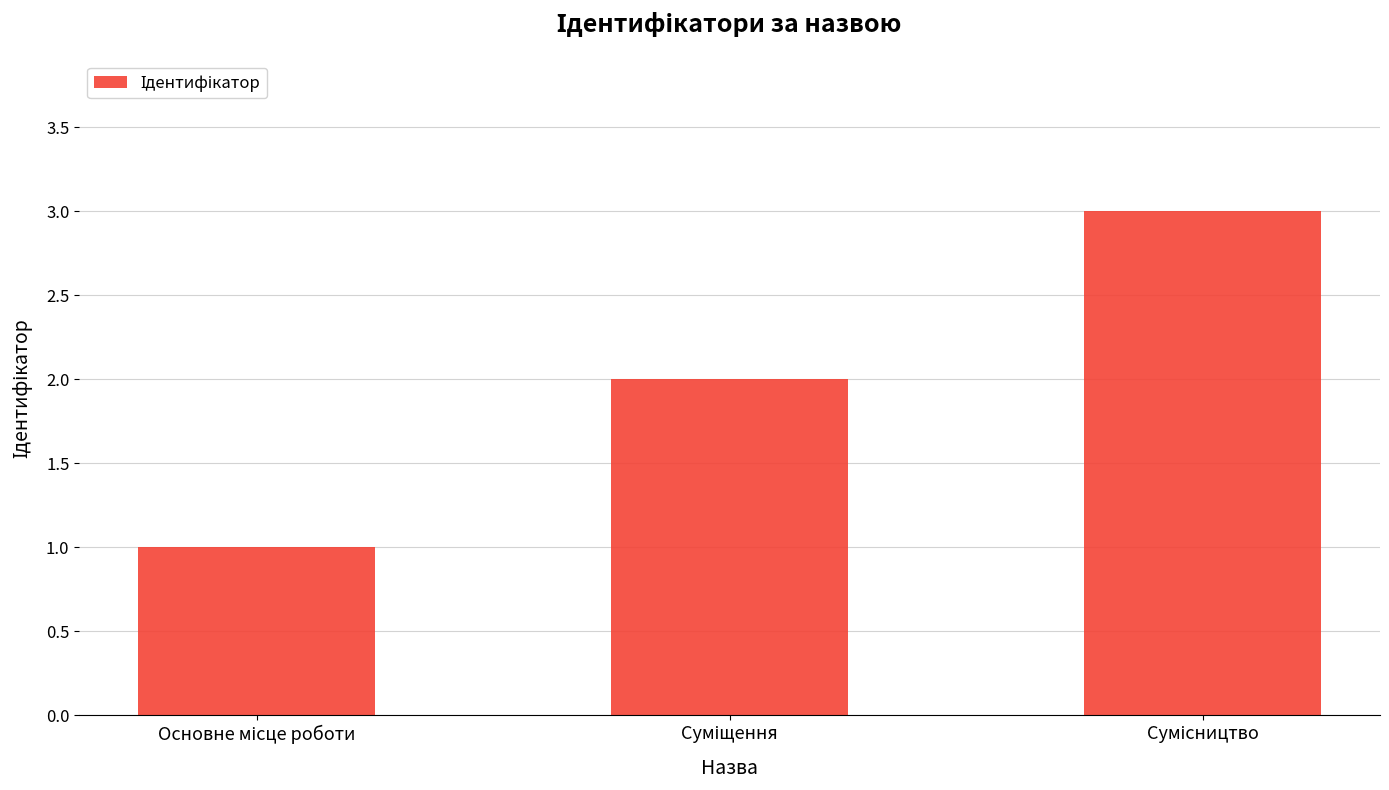

What is the sum of all values?

6